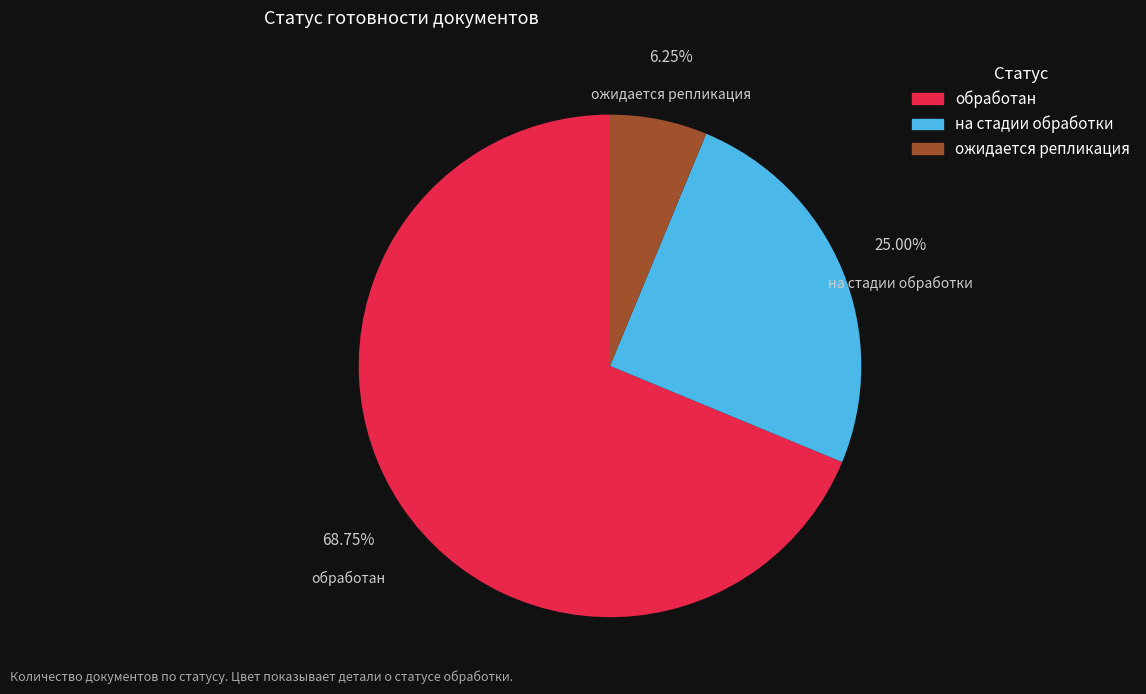

What percentage is the обработан slice, to the nearest percent?

69%